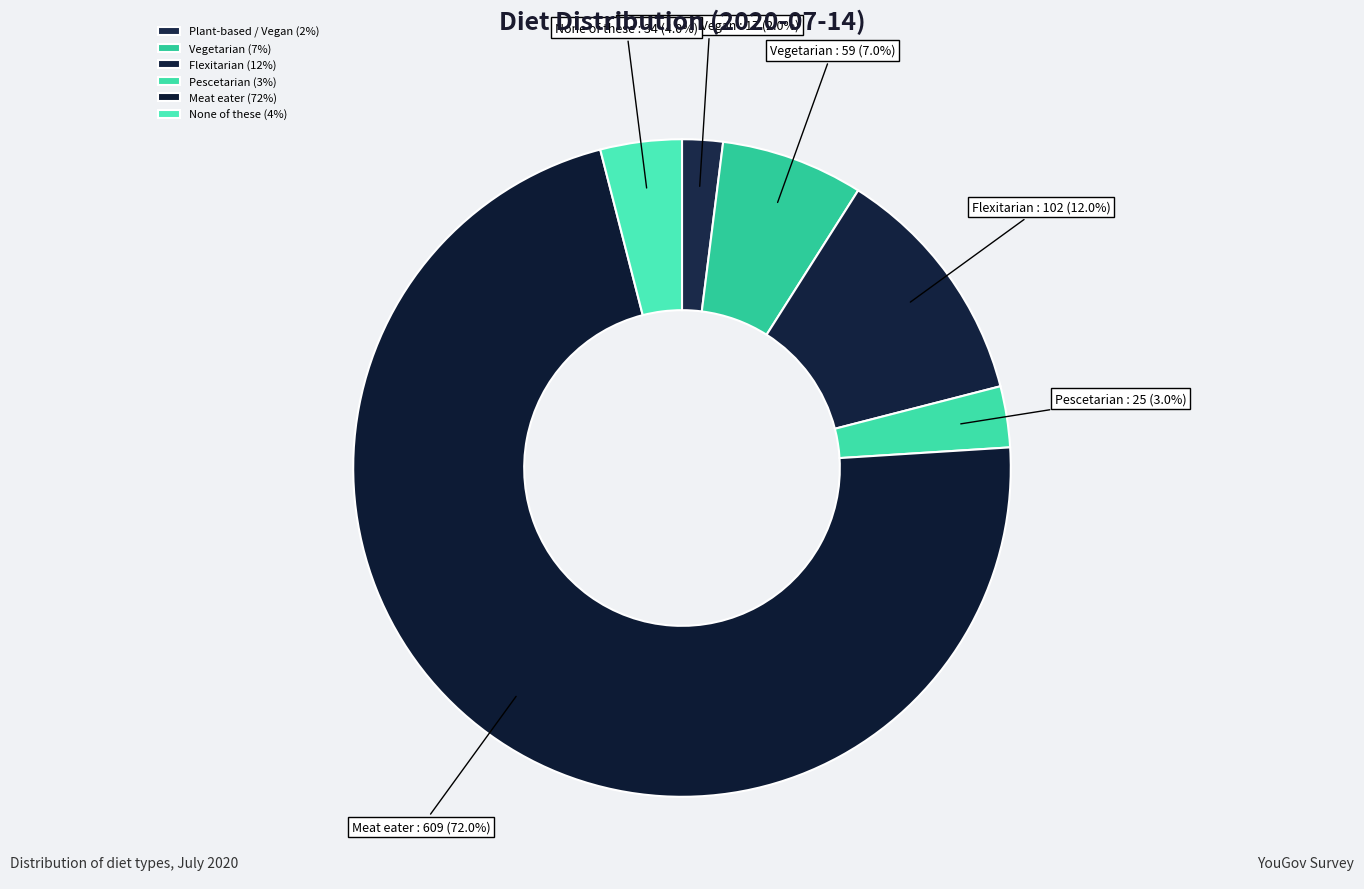

To the nearest percent, what portion does Plant-based / Vegan represent?

2%